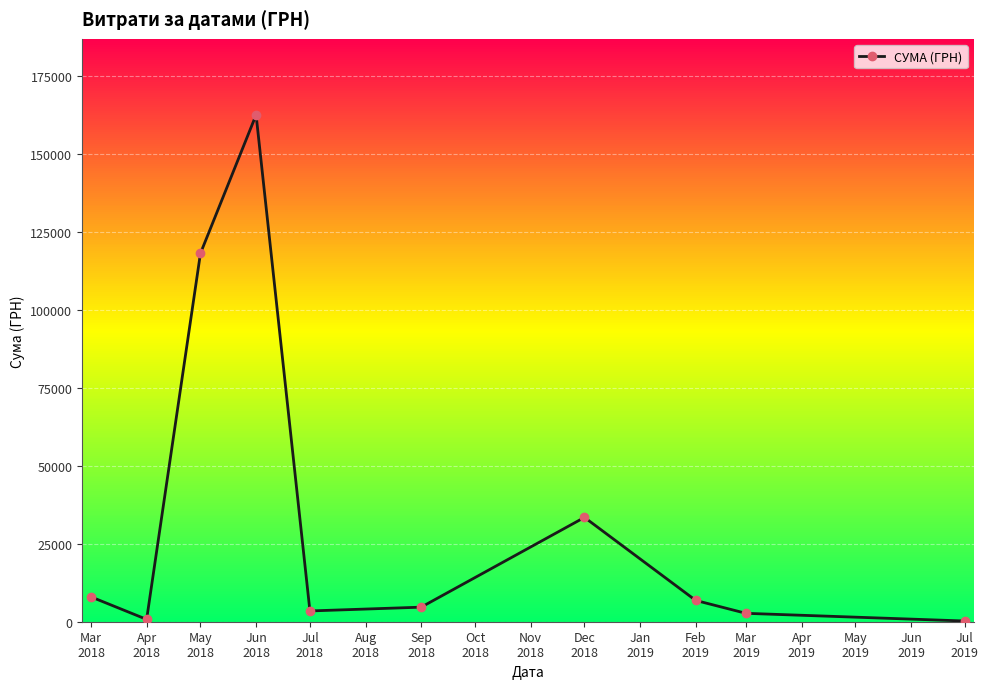

What value does the data have at Jun
2018?

162413.0